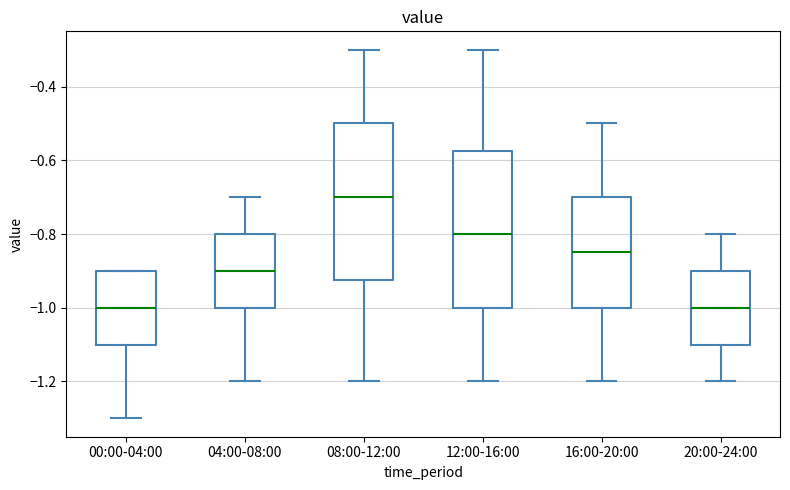

Reading left to right, read every box against the y-axis: the position of its median line, the range the box covers, and the ends of its whiskers. The values are not printed on the chart, so give them approximately, as read against the axis.

00:00-04:00: median -1.00, box -1.10 to -0.90, whiskers -1.30 to -0.90
04:00-08:00: median -0.90, box -1.00 to -0.80, whiskers -1.20 to -0.70
08:00-12:00: median -0.70, box -0.92 to -0.50, whiskers -1.20 to -0.30
12:00-16:00: median -0.80, box -1.00 to -0.58, whiskers -1.20 to -0.30
16:00-20:00: median -0.84, box -1.00 to -0.70, whiskers -1.20 to -0.50
20:00-24:00: median -1.00, box -1.10 to -0.90, whiskers -1.20 to -0.80